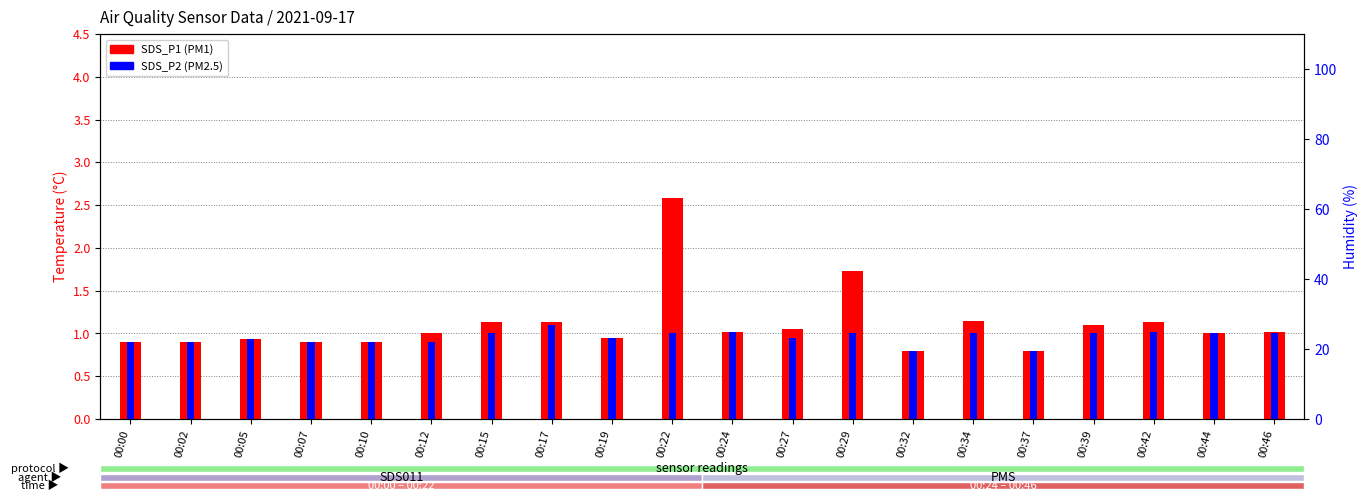

Reading left to right, transcribe all the data shown in this chart.

SDS_P1: 0.9	0.9	0.9	0.9	0.9	1.0	1.1	1.1	0.9	2.6	1.0	1.1	1.7	0.8	1.1	0.8	1.1	1.1	1.0	1.0
SDS_P2: 0.9	0.9	0.9	0.9	0.9	0.9	1.0	1.1	0.9	1.0	1.0	0.9	1.0	0.8	1.0	0.8	1.0	1.0	1.0	1.0